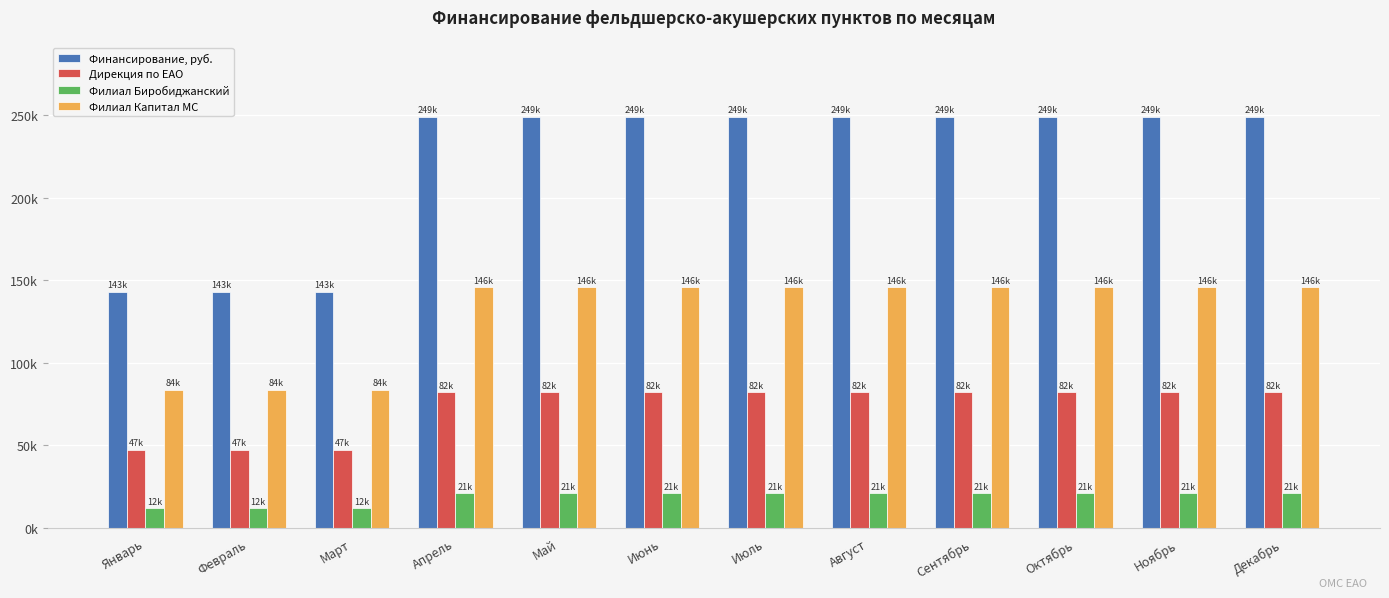

What are all the series names shown in the legend?

Финансирование, руб., Дирекция по ЕАО, Филиал Биробиджанский, Филиал Капитал МС